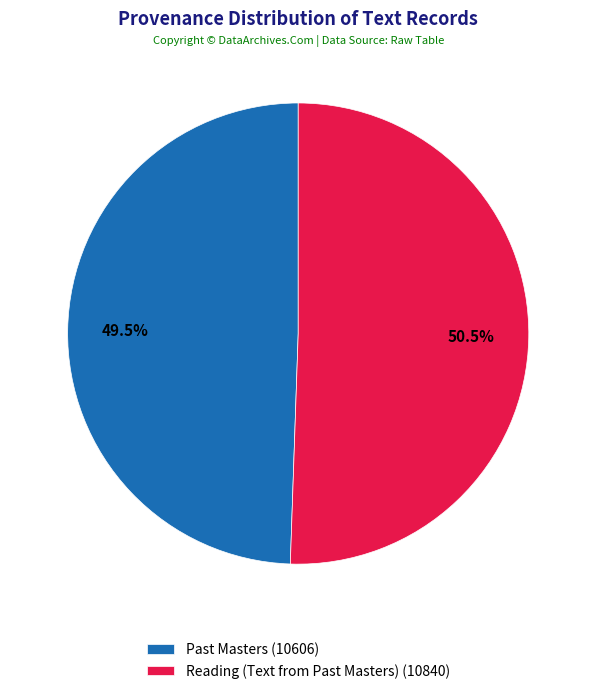

To the nearest percent, what is the difference between the Reading (Text from Past Masters) and Past Masters slice percentages?

1%